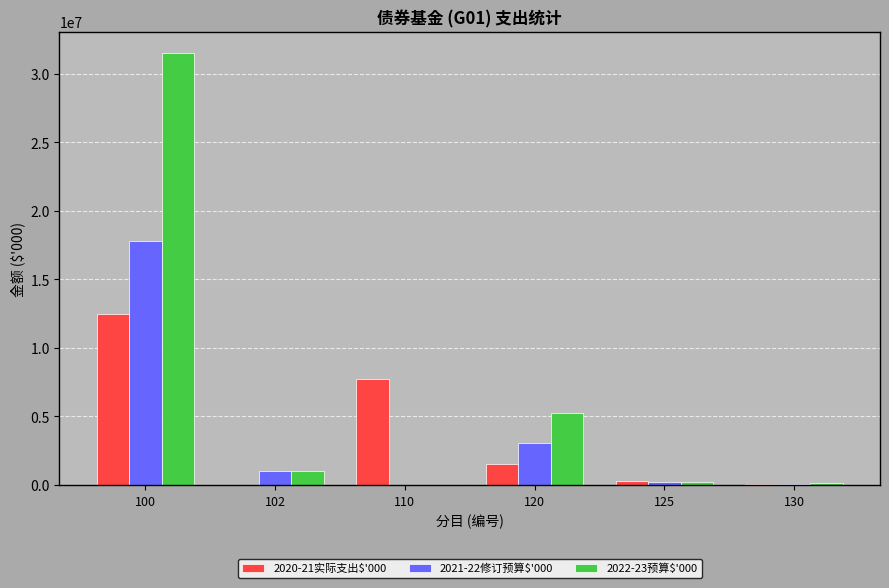

What is the greatest value displayed?

31503867